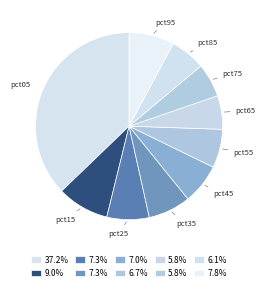

How many segments does this pie chart have?

10